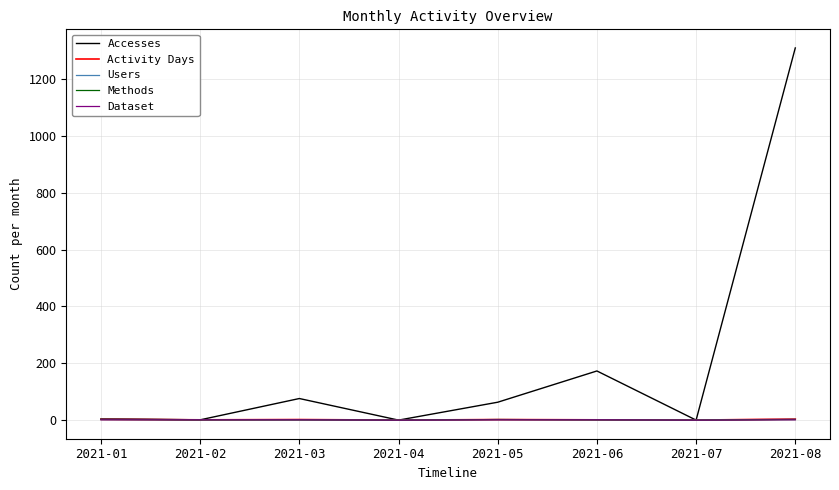

Is this an area chart (filled region under the line)?

No